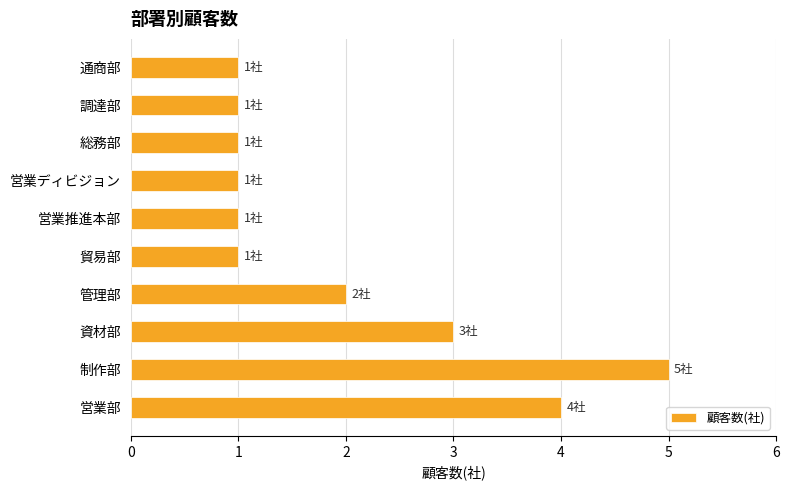

Approximately how many times larger is the value at 総務部 compared to 貿易部?

1.0